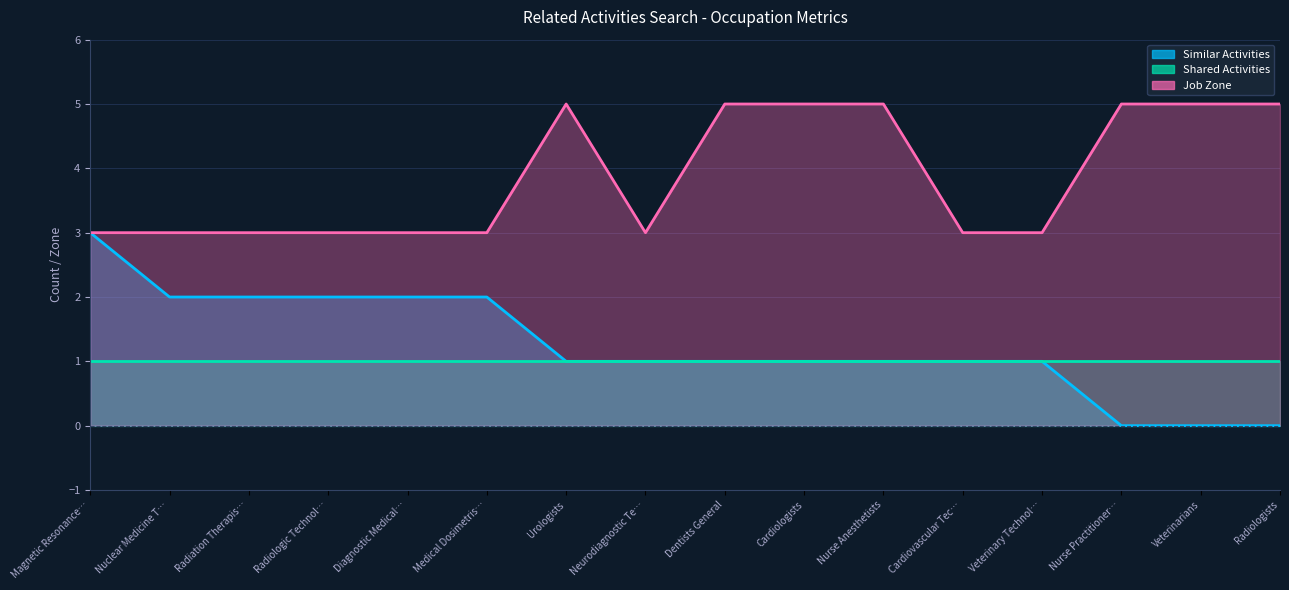

How many interior local valleys does the Job Zone series have?

1